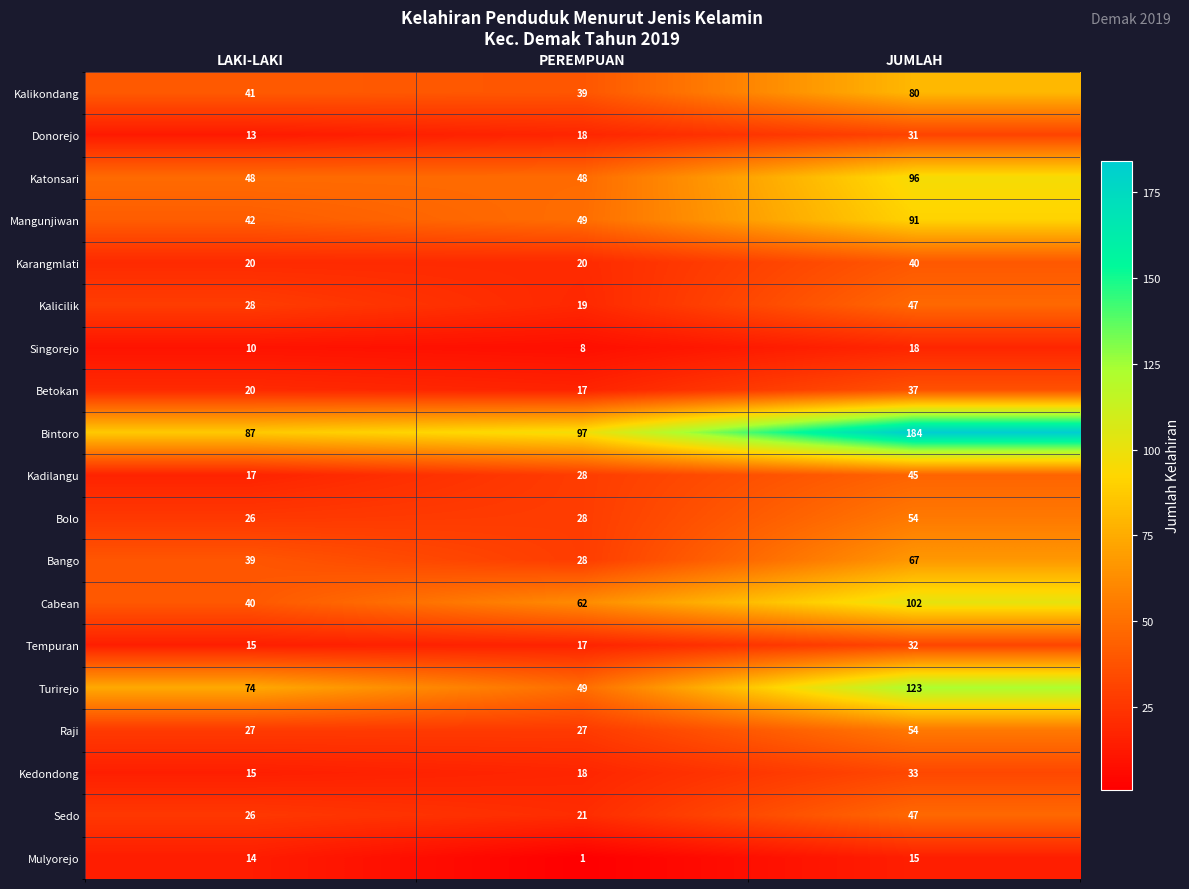

At which category is the sum across all series the highest?

JUMLAH